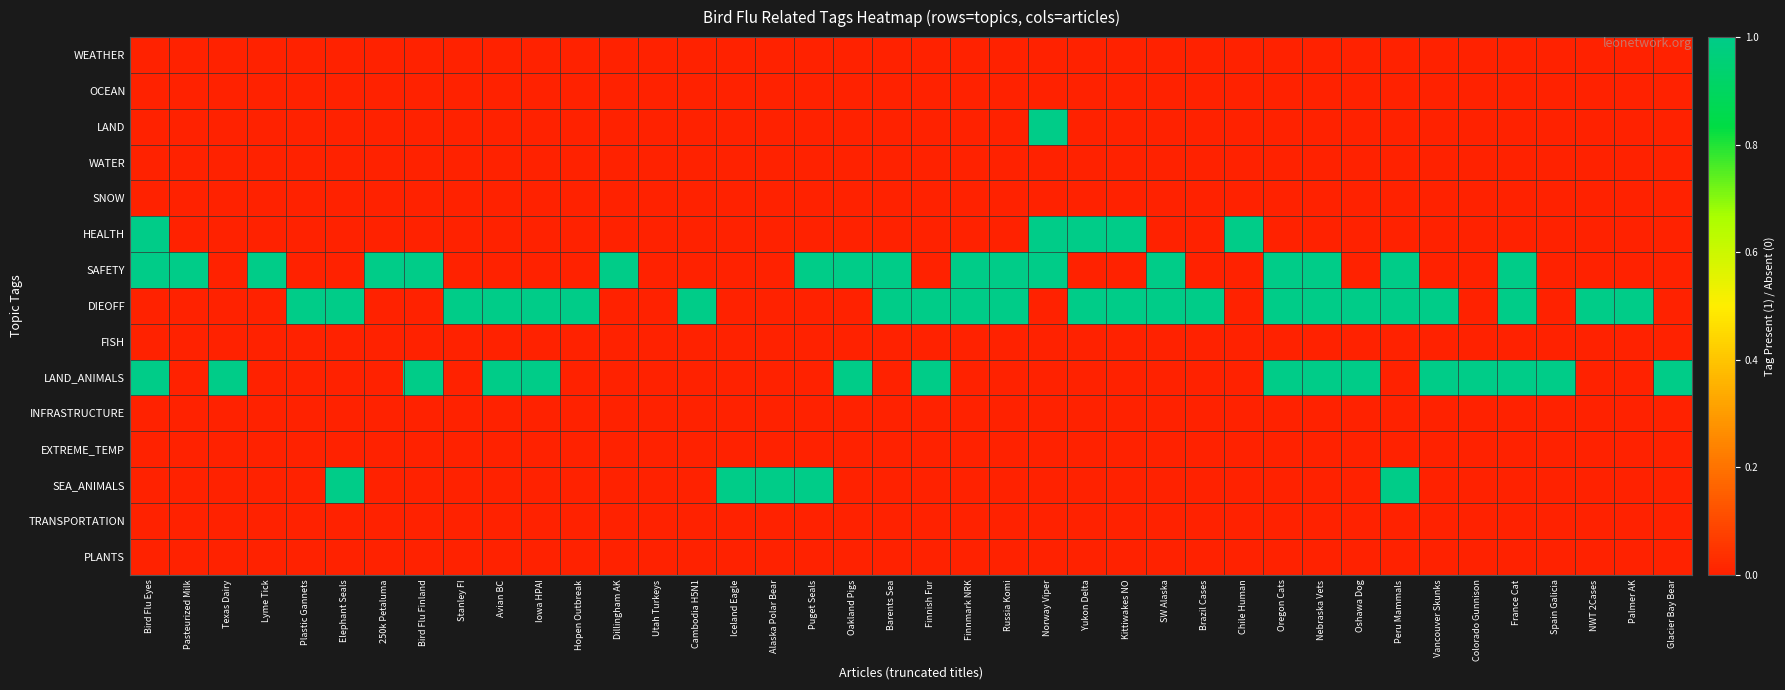

Reading left to right, extract all data points from this chart.

WEATHER: Bird Flu Eyes=0	Pasteurized Milk=0	Texas Dairy=0	Lyme Tick=0	Plastic Gannets=0	Elephant Seals=0	250k Petaluma=0	Bird Flu Finland=0	Stanley FI=0	Avian BC=0	Iowa HPAI=0	Hopen Outbreak=0	Dillingham AK=0	Utah Turkeys=0	Cambodia H5N1=0	Iceland Eagle=0	Alaska Polar Bear=0	Puget Seals=0	Oakland Pigs=0	Barents Sea=0	Finnish Fur=0	Finnmark NRK=0	Russia Komi=0	Norway Viper=0	Yukon Delta=0	Kittiwakes NO=0	SW Alaska=0	Brazil Cases=0	Chile Human=0	Oregon Cats=0	Nebraska Vets=0	Oshawa Dog=0	Peru Mammals=0	Vancouver Skunks=0	Colorado Gunnison=0	France Cat=0	Spain Galicia=0	NWT 2Cases=0	Palmer AK=0	Glacier Bay Bear=0
OCEAN: Bird Flu Eyes=0	Pasteurized Milk=0	Texas Dairy=0	Lyme Tick=0	Plastic Gannets=0	Elephant Seals=0	250k Petaluma=0	Bird Flu Finland=0	Stanley FI=0	Avian BC=0	Iowa HPAI=0	Hopen Outbreak=0	Dillingham AK=0	Utah Turkeys=0	Cambodia H5N1=0	Iceland Eagle=0	Alaska Polar Bear=0	Puget Seals=0	Oakland Pigs=0	Barents Sea=0	Finnish Fur=0	Finnmark NRK=0	Russia Komi=0	Norway Viper=0	Yukon Delta=0	Kittiwakes NO=0	SW Alaska=0	Brazil Cases=0	Chile Human=0	Oregon Cats=0	Nebraska Vets=0	Oshawa Dog=0	Peru Mammals=0	Vancouver Skunks=0	Colorado Gunnison=0	France Cat=0	Spain Galicia=0	NWT 2Cases=0	Palmer AK=0	Glacier Bay Bear=0
LAND: Bird Flu Eyes=0	Pasteurized Milk=0	Texas Dairy=0	Lyme Tick=0	Plastic Gannets=0	Elephant Seals=0	250k Petaluma=0	Bird Flu Finland=0	Stanley FI=0	Avian BC=0	Iowa HPAI=0	Hopen Outbreak=0	Dillingham AK=0	Utah Turkeys=0	Cambodia H5N1=0	Iceland Eagle=0	Alaska Polar Bear=0	Puget Seals=0	Oakland Pigs=0	Barents Sea=0	Finnish Fur=0	Finnmark NRK=0	Russia Komi=0	Norway Viper=1	Yukon Delta=0	Kittiwakes NO=0	SW Alaska=0	Brazil Cases=0	Chile Human=0	Oregon Cats=0	Nebraska Vets=0	Oshawa Dog=0	Peru Mammals=0	Vancouver Skunks=0	Colorado Gunnison=0	France Cat=0	Spain Galicia=0	NWT 2Cases=0	Palmer AK=0	Glacier Bay Bear=0
WATER: Bird Flu Eyes=0	Pasteurized Milk=0	Texas Dairy=0	Lyme Tick=0	Plastic Gannets=0	Elephant Seals=0	250k Petaluma=0	Bird Flu Finland=0	Stanley FI=0	Avian BC=0	Iowa HPAI=0	Hopen Outbreak=0	Dillingham AK=0	Utah Turkeys=0	Cambodia H5N1=0	Iceland Eagle=0	Alaska Polar Bear=0	Puget Seals=0	Oakland Pigs=0	Barents Sea=0	Finnish Fur=0	Finnmark NRK=0	Russia Komi=0	Norway Viper=0	Yukon Delta=0	Kittiwakes NO=0	SW Alaska=0	Brazil Cases=0	Chile Human=0	Oregon Cats=0	Nebraska Vets=0	Oshawa Dog=0	Peru Mammals=0	Vancouver Skunks=0	Colorado Gunnison=0	France Cat=0	Spain Galicia=0	NWT 2Cases=0	Palmer AK=0	Glacier Bay Bear=0
SNOW: Bird Flu Eyes=0	Pasteurized Milk=0	Texas Dairy=0	Lyme Tick=0	Plastic Gannets=0	Elephant Seals=0	250k Petaluma=0	Bird Flu Finland=0	Stanley FI=0	Avian BC=0	Iowa HPAI=0	Hopen Outbreak=0	Dillingham AK=0	Utah Turkeys=0	Cambodia H5N1=0	Iceland Eagle=0	Alaska Polar Bear=0	Puget Seals=0	Oakland Pigs=0	Barents Sea=0	Finnish Fur=0	Finnmark NRK=0	Russia Komi=0	Norway Viper=0	Yukon Delta=0	Kittiwakes NO=0	SW Alaska=0	Brazil Cases=0	Chile Human=0	Oregon Cats=0	Nebraska Vets=0	Oshawa Dog=0	Peru Mammals=0	Vancouver Skunks=0	Colorado Gunnison=0	France Cat=0	Spain Galicia=0	NWT 2Cases=0	Palmer AK=0	Glacier Bay Bear=0
HEALTH: Bird Flu Eyes=1	Pasteurized Milk=0	Texas Dairy=0	Lyme Tick=0	Plastic Gannets=0	Elephant Seals=0	250k Petaluma=0	Bird Flu Finland=0	Stanley FI=0	Avian BC=0	Iowa HPAI=0	Hopen Outbreak=0	Dillingham AK=0	Utah Turkeys=0	Cambodia H5N1=0	Iceland Eagle=0	Alaska Polar Bear=0	Puget Seals=0	Oakland Pigs=0	Barents Sea=0	Finnish Fur=0	Finnmark NRK=0	Russia Komi=0	Norway Viper=1	Yukon Delta=1	Kittiwakes NO=1	SW Alaska=0	Brazil Cases=0	Chile Human=1	Oregon Cats=0	Nebraska Vets=0	Oshawa Dog=0	Peru Mammals=0	Vancouver Skunks=0	Colorado Gunnison=0	France Cat=0	Spain Galicia=0	NWT 2Cases=0	Palmer AK=0	Glacier Bay Bear=0
SAFETY: Bird Flu Eyes=1	Pasteurized Milk=1	Texas Dairy=0	Lyme Tick=1	Plastic Gannets=0	Elephant Seals=0	250k Petaluma=1	Bird Flu Finland=1	Stanley FI=0	Avian BC=0	Iowa HPAI=0	Hopen Outbreak=0	Dillingham AK=1	Utah Turkeys=0	Cambodia H5N1=0	Iceland Eagle=0	Alaska Polar Bear=0	Puget Seals=1	Oakland Pigs=1	Barents Sea=1	Finnish Fur=0	Finnmark NRK=1	Russia Komi=1	Norway Viper=1	Yukon Delta=0	Kittiwakes NO=0	SW Alaska=1	Brazil Cases=0	Chile Human=0	Oregon Cats=1	Nebraska Vets=1	Oshawa Dog=0	Peru Mammals=1	Vancouver Skunks=0	Colorado Gunnison=0	France Cat=1	Spain Galicia=0	NWT 2Cases=0	Palmer AK=0	Glacier Bay Bear=0
DIEOFF: Bird Flu Eyes=0	Pasteurized Milk=0	Texas Dairy=0	Lyme Tick=0	Plastic Gannets=1	Elephant Seals=1	250k Petaluma=0	Bird Flu Finland=0	Stanley FI=1	Avian BC=1	Iowa HPAI=1	Hopen Outbreak=1	Dillingham AK=0	Utah Turkeys=0	Cambodia H5N1=1	Iceland Eagle=0	Alaska Polar Bear=0	Puget Seals=0	Oakland Pigs=0	Barents Sea=1	Finnish Fur=1	Finnmark NRK=1	Russia Komi=1	Norway Viper=0	Yukon Delta=1	Kittiwakes NO=1	SW Alaska=1	Brazil Cases=1	Chile Human=0	Oregon Cats=1	Nebraska Vets=1	Oshawa Dog=1	Peru Mammals=1	Vancouver Skunks=1	Colorado Gunnison=0	France Cat=1	Spain Galicia=0	NWT 2Cases=1	Palmer AK=1	Glacier Bay Bear=0
FISH: Bird Flu Eyes=0	Pasteurized Milk=0	Texas Dairy=0	Lyme Tick=0	Plastic Gannets=0	Elephant Seals=0	250k Petaluma=0	Bird Flu Finland=0	Stanley FI=0	Avian BC=0	Iowa HPAI=0	Hopen Outbreak=0	Dillingham AK=0	Utah Turkeys=0	Cambodia H5N1=0	Iceland Eagle=0	Alaska Polar Bear=0	Puget Seals=0	Oakland Pigs=0	Barents Sea=0	Finnish Fur=0	Finnmark NRK=0	Russia Komi=0	Norway Viper=0	Yukon Delta=0	Kittiwakes NO=0	SW Alaska=0	Brazil Cases=0	Chile Human=0	Oregon Cats=0	Nebraska Vets=0	Oshawa Dog=0	Peru Mammals=0	Vancouver Skunks=0	Colorado Gunnison=0	France Cat=0	Spain Galicia=0	NWT 2Cases=0	Palmer AK=0	Glacier Bay Bear=0
LAND_ANIMALS: Bird Flu Eyes=1	Pasteurized Milk=0	Texas Dairy=1	Lyme Tick=0	Plastic Gannets=0	Elephant Seals=0	250k Petaluma=0	Bird Flu Finland=1	Stanley FI=0	Avian BC=1	Iowa HPAI=1	Hopen Outbreak=0	Dillingham AK=0	Utah Turkeys=0	Cambodia H5N1=0	Iceland Eagle=0	Alaska Polar Bear=0	Puget Seals=0	Oakland Pigs=1	Barents Sea=0	Finnish Fur=1	Finnmark NRK=0	Russia Komi=0	Norway Viper=0	Yukon Delta=0	Kittiwakes NO=0	SW Alaska=0	Brazil Cases=0	Chile Human=0	Oregon Cats=1	Nebraska Vets=1	Oshawa Dog=1	Peru Mammals=0	Vancouver Skunks=1	Colorado Gunnison=1	France Cat=1	Spain Galicia=1	NWT 2Cases=0	Palmer AK=0	Glacier Bay Bear=1
INFRASTRUCTURE: Bird Flu Eyes=0	Pasteurized Milk=0	Texas Dairy=0	Lyme Tick=0	Plastic Gannets=0	Elephant Seals=0	250k Petaluma=0	Bird Flu Finland=0	Stanley FI=0	Avian BC=0	Iowa HPAI=0	Hopen Outbreak=0	Dillingham AK=0	Utah Turkeys=0	Cambodia H5N1=0	Iceland Eagle=0	Alaska Polar Bear=0	Puget Seals=0	Oakland Pigs=0	Barents Sea=0	Finnish Fur=0	Finnmark NRK=0	Russia Komi=0	Norway Viper=0	Yukon Delta=0	Kittiwakes NO=0	SW Alaska=0	Brazil Cases=0	Chile Human=0	Oregon Cats=0	Nebraska Vets=0	Oshawa Dog=0	Peru Mammals=0	Vancouver Skunks=0	Colorado Gunnison=0	France Cat=0	Spain Galicia=0	NWT 2Cases=0	Palmer AK=0	Glacier Bay Bear=0
EXTREME_TEMP: Bird Flu Eyes=0	Pasteurized Milk=0	Texas Dairy=0	Lyme Tick=0	Plastic Gannets=0	Elephant Seals=0	250k Petaluma=0	Bird Flu Finland=0	Stanley FI=0	Avian BC=0	Iowa HPAI=0	Hopen Outbreak=0	Dillingham AK=0	Utah Turkeys=0	Cambodia H5N1=0	Iceland Eagle=0	Alaska Polar Bear=0	Puget Seals=0	Oakland Pigs=0	Barents Sea=0	Finnish Fur=0	Finnmark NRK=0	Russia Komi=0	Norway Viper=0	Yukon Delta=0	Kittiwakes NO=0	SW Alaska=0	Brazil Cases=0	Chile Human=0	Oregon Cats=0	Nebraska Vets=0	Oshawa Dog=0	Peru Mammals=0	Vancouver Skunks=0	Colorado Gunnison=0	France Cat=0	Spain Galicia=0	NWT 2Cases=0	Palmer AK=0	Glacier Bay Bear=0
SEA_ANIMALS: Bird Flu Eyes=0	Pasteurized Milk=0	Texas Dairy=0	Lyme Tick=0	Plastic Gannets=0	Elephant Seals=1	250k Petaluma=0	Bird Flu Finland=0	Stanley FI=0	Avian BC=0	Iowa HPAI=0	Hopen Outbreak=0	Dillingham AK=0	Utah Turkeys=0	Cambodia H5N1=0	Iceland Eagle=1	Alaska Polar Bear=1	Puget Seals=1	Oakland Pigs=0	Barents Sea=0	Finnish Fur=0	Finnmark NRK=0	Russia Komi=0	Norway Viper=0	Yukon Delta=0	Kittiwakes NO=0	SW Alaska=0	Brazil Cases=0	Chile Human=0	Oregon Cats=0	Nebraska Vets=0	Oshawa Dog=0	Peru Mammals=1	Vancouver Skunks=0	Colorado Gunnison=0	France Cat=0	Spain Galicia=0	NWT 2Cases=0	Palmer AK=0	Glacier Bay Bear=0
TRANSPORTATION: Bird Flu Eyes=0	Pasteurized Milk=0	Texas Dairy=0	Lyme Tick=0	Plastic Gannets=0	Elephant Seals=0	250k Petaluma=0	Bird Flu Finland=0	Stanley FI=0	Avian BC=0	Iowa HPAI=0	Hopen Outbreak=0	Dillingham AK=0	Utah Turkeys=0	Cambodia H5N1=0	Iceland Eagle=0	Alaska Polar Bear=0	Puget Seals=0	Oakland Pigs=0	Barents Sea=0	Finnish Fur=0	Finnmark NRK=0	Russia Komi=0	Norway Viper=0	Yukon Delta=0	Kittiwakes NO=0	SW Alaska=0	Brazil Cases=0	Chile Human=0	Oregon Cats=0	Nebraska Vets=0	Oshawa Dog=0	Peru Mammals=0	Vancouver Skunks=0	Colorado Gunnison=0	France Cat=0	Spain Galicia=0	NWT 2Cases=0	Palmer AK=0	Glacier Bay Bear=0
PLANTS: Bird Flu Eyes=0	Pasteurized Milk=0	Texas Dairy=0	Lyme Tick=0	Plastic Gannets=0	Elephant Seals=0	250k Petaluma=0	Bird Flu Finland=0	Stanley FI=0	Avian BC=0	Iowa HPAI=0	Hopen Outbreak=0	Dillingham AK=0	Utah Turkeys=0	Cambodia H5N1=0	Iceland Eagle=0	Alaska Polar Bear=0	Puget Seals=0	Oakland Pigs=0	Barents Sea=0	Finnish Fur=0	Finnmark NRK=0	Russia Komi=0	Norway Viper=0	Yukon Delta=0	Kittiwakes NO=0	SW Alaska=0	Brazil Cases=0	Chile Human=0	Oregon Cats=0	Nebraska Vets=0	Oshawa Dog=0	Peru Mammals=0	Vancouver Skunks=0	Colorado Gunnison=0	France Cat=0	Spain Galicia=0	NWT 2Cases=0	Palmer AK=0	Glacier Bay Bear=0